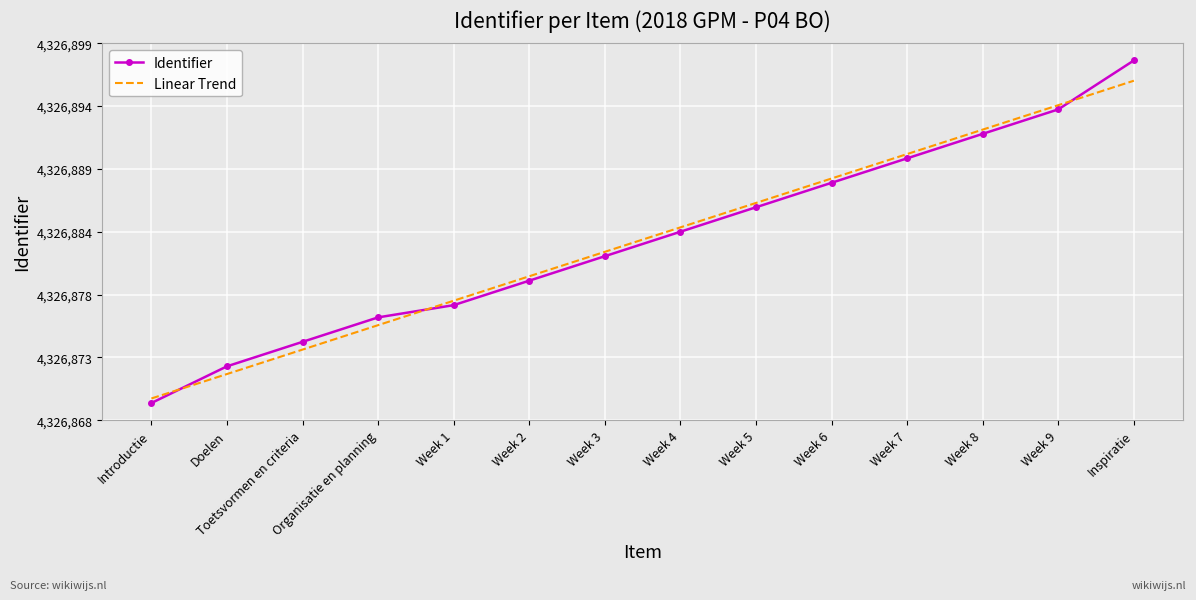

Between Week 9 and Introductie, which is larger?

Week 9